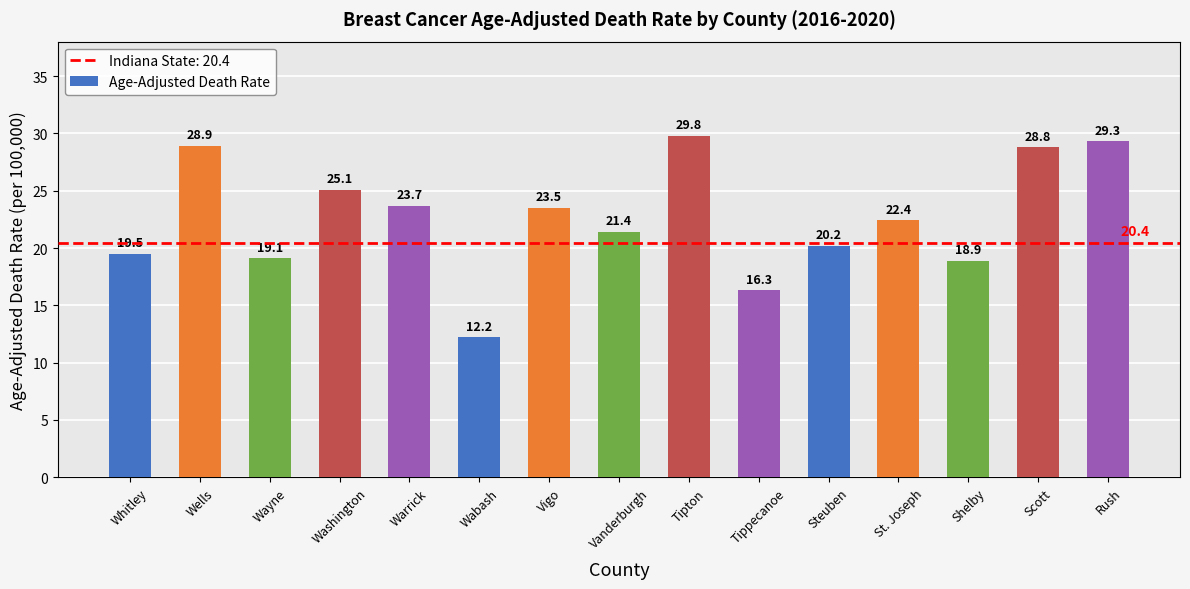

Count the number of categories in the chart.

15